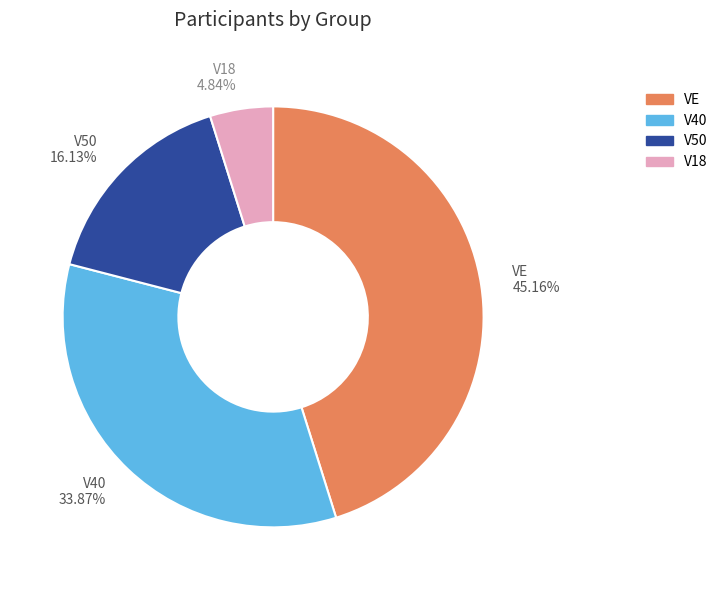

What percentage is the V40 slice, to the nearest percent?

34%